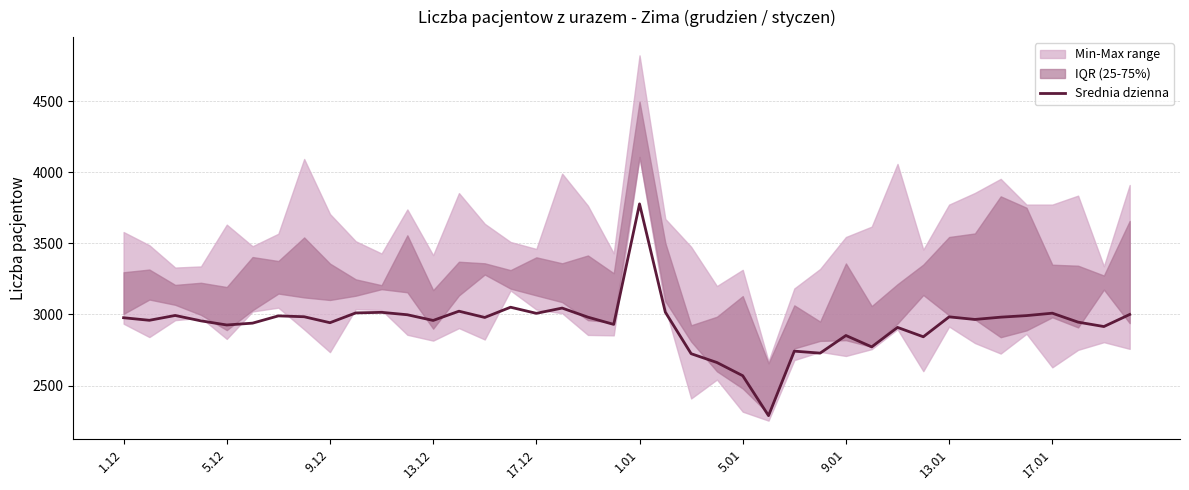

The value at 35 is 2992. True or false?

True